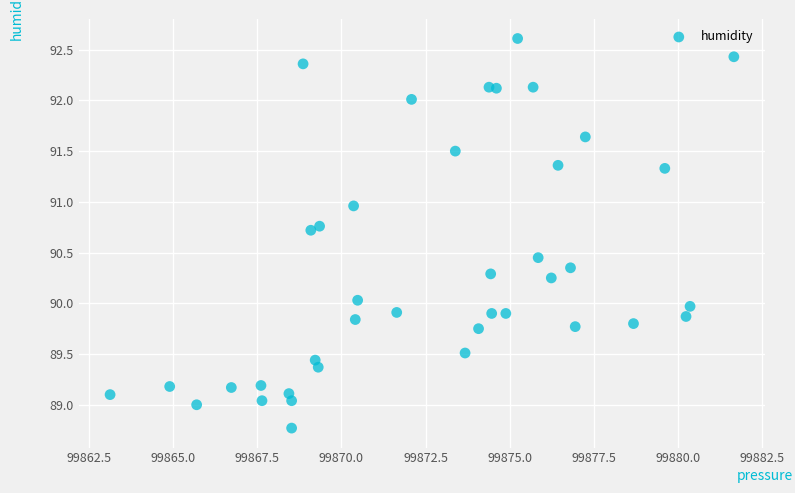

What is the range of X values (max minus min)?

18.5